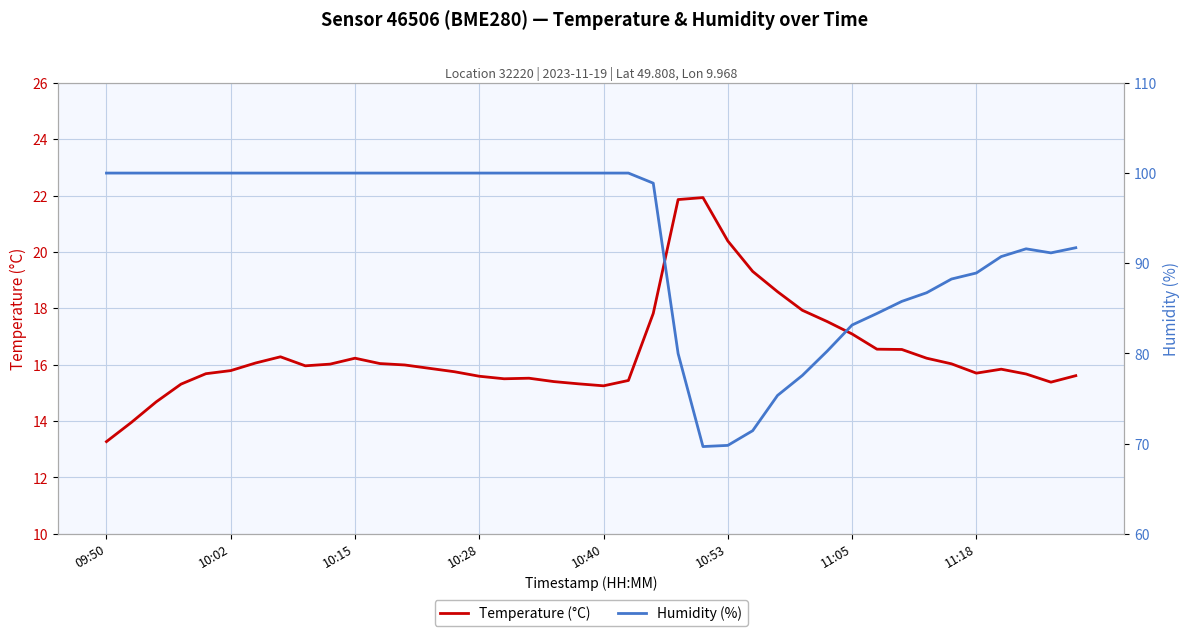

What is the difference between the maximum and minimum values in the Temperature (°C) series?

8.7